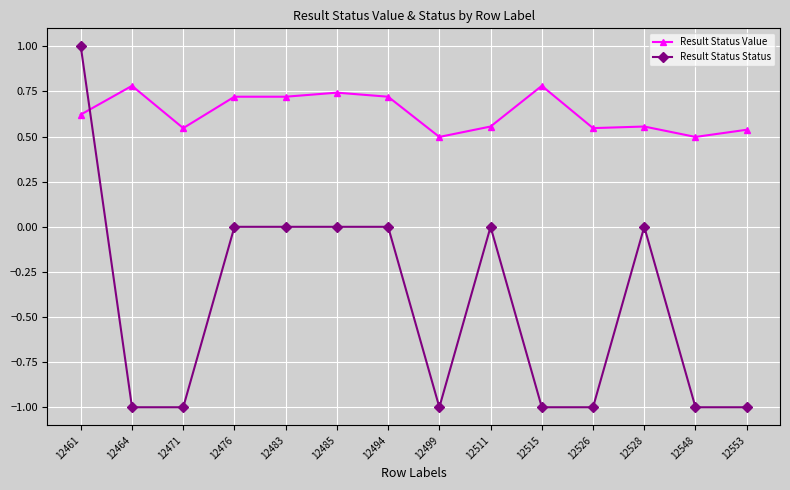

At how many categories does at least one series exceed 0?

14